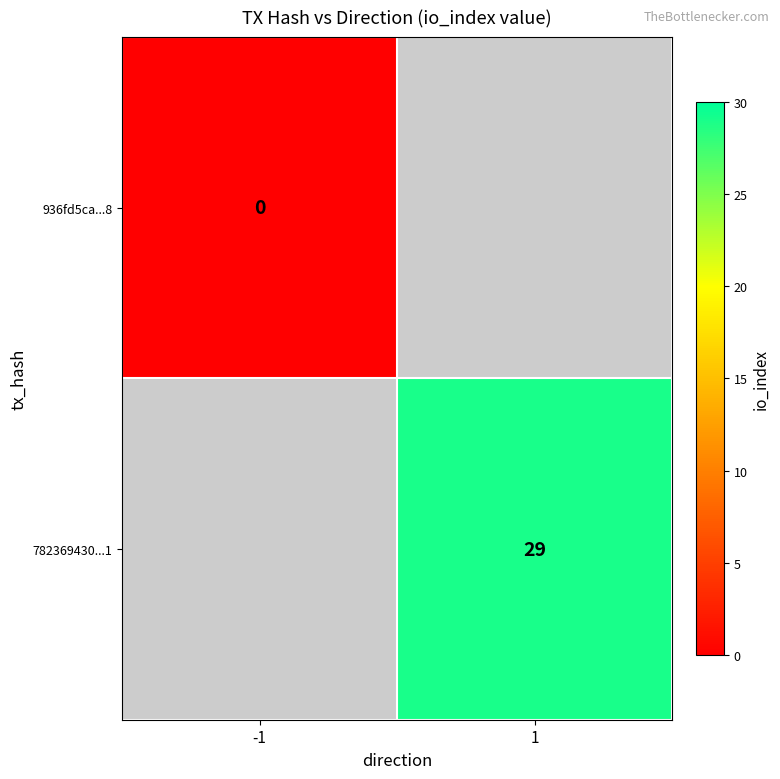

The 782369430...1 series shows 29 at 1. True or false?

True